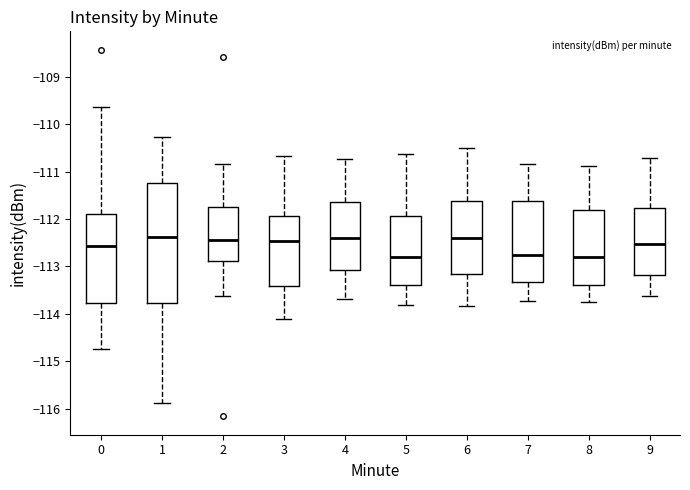

Reading left to right, transcribe this box plot: for each box, give where its median line is, the range the box spans, and where its two whiskers end, as read against the y-axis. The values are not printed on the chart, so give them approximately, as read against the axis.

0: median -112.6, box -113.8 to -111.9, whiskers -114.7 to -109.6
1: median -112.4, box -113.8 to -111.2, whiskers -115.9 to -110.3
2: median -112.4, box -112.9 to -111.7, whiskers -113.6 to -110.8
3: median -112.5, box -113.4 to -111.9, whiskers -114.1 to -110.7
4: median -112.4, box -113.1 to -111.6, whiskers -113.7 to -110.7
5: median -112.8, box -113.4 to -111.9, whiskers -113.8 to -110.6
6: median -112.4, box -113.1 to -111.6, whiskers -113.8 to -110.5
7: median -112.8, box -113.3 to -111.6, whiskers -113.7 to -110.8
8: median -112.8, box -113.4 to -111.8, whiskers -113.7 to -110.9
9: median -112.5, box -113.2 to -111.8, whiskers -113.6 to -110.7